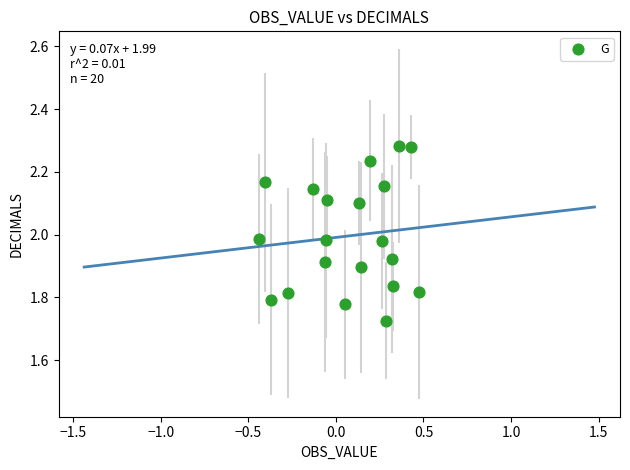

What is the range of X values (max minus min)?

0.9